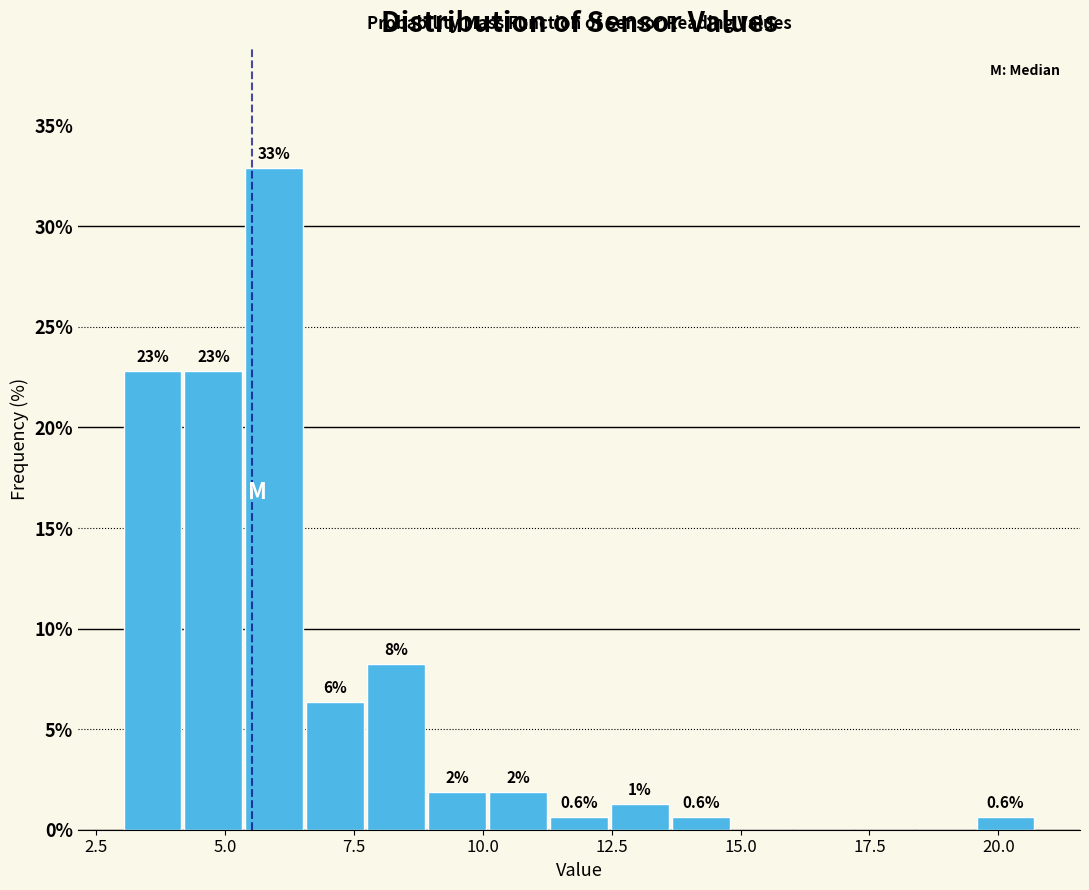

Read against the x-axis, roughly where is the centre of the tallest bar?

6.0